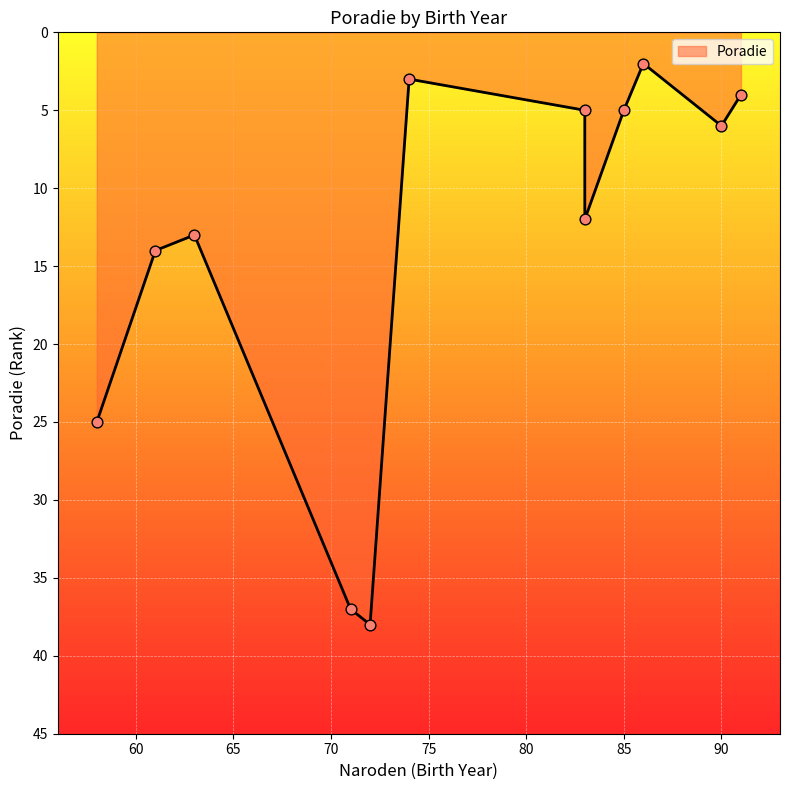

What is the change in value from Gad Miroslav
83 to Šelleng Marek
83?

+7